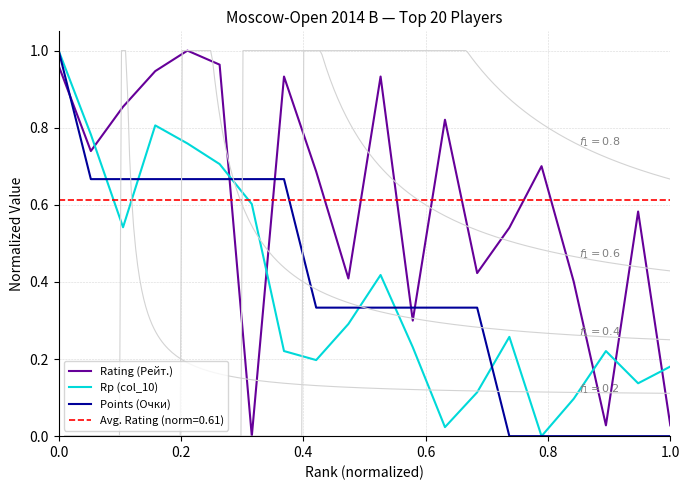

What is the sum of all Points (Очки) values?

7.7